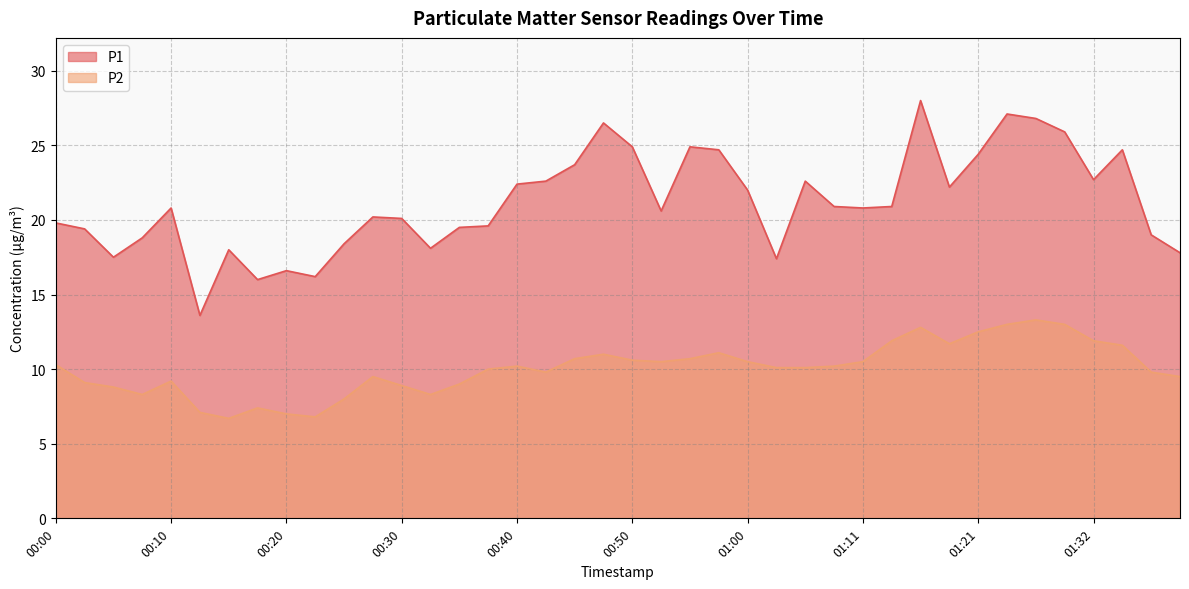

What is the label of the 6th point from the left?

00:13